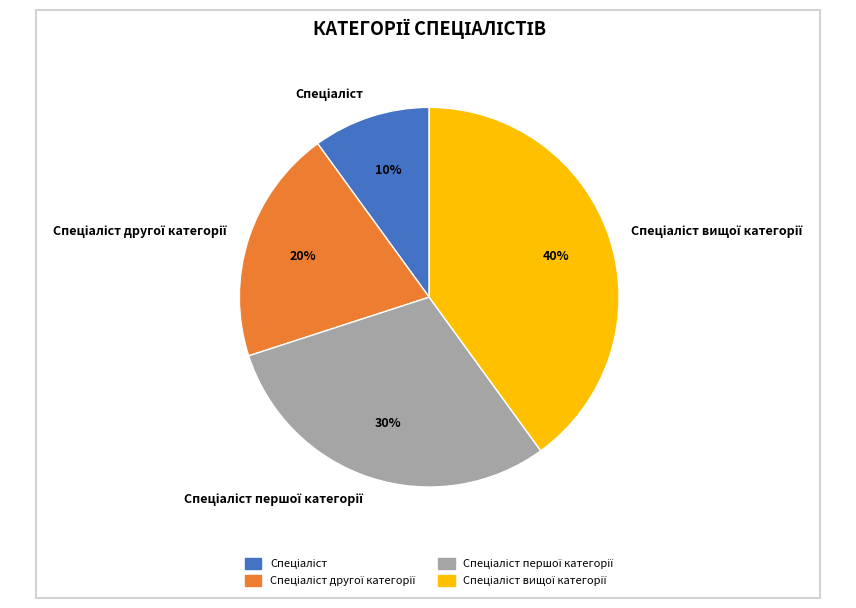

Is there a majority slice in this chart?

No